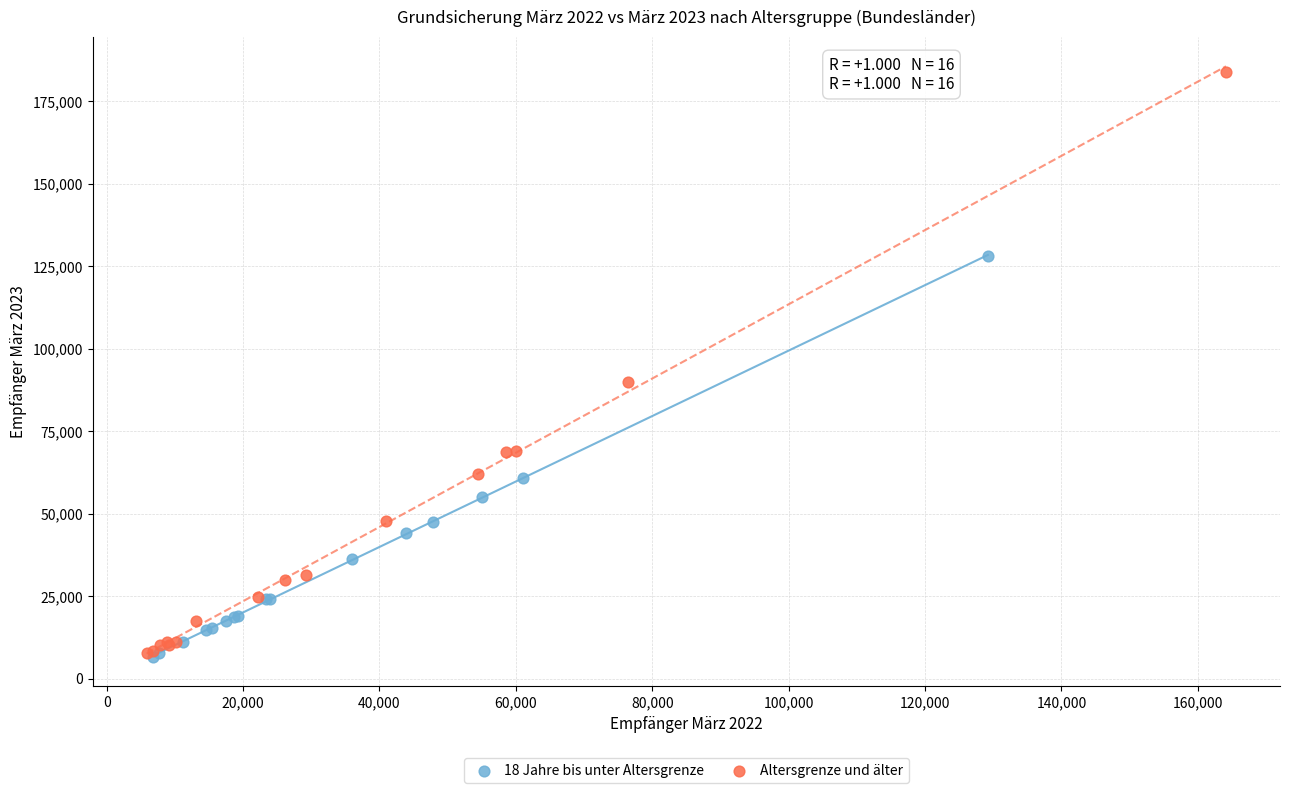

Which series has the largest Y range (max minus min)?

Altersgrenze und älter